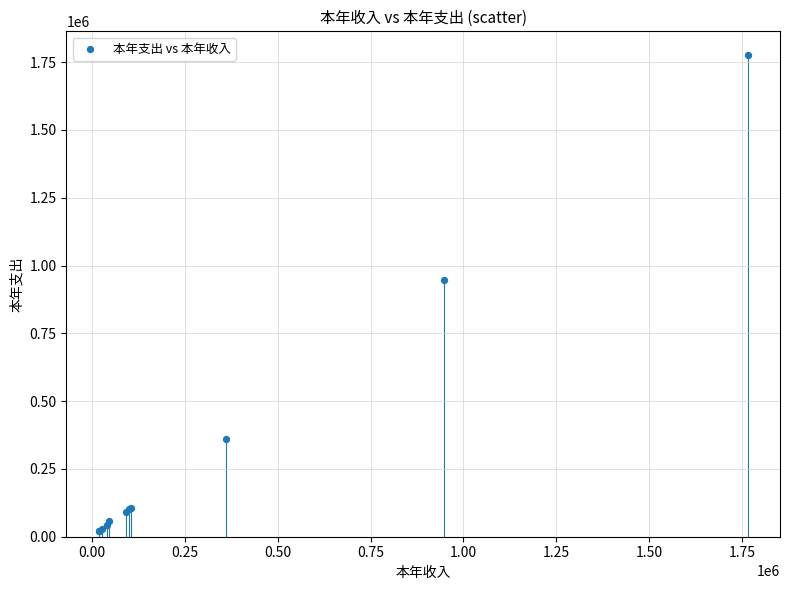

What Y value in the scatter plot is closest to 897148?

946339.4